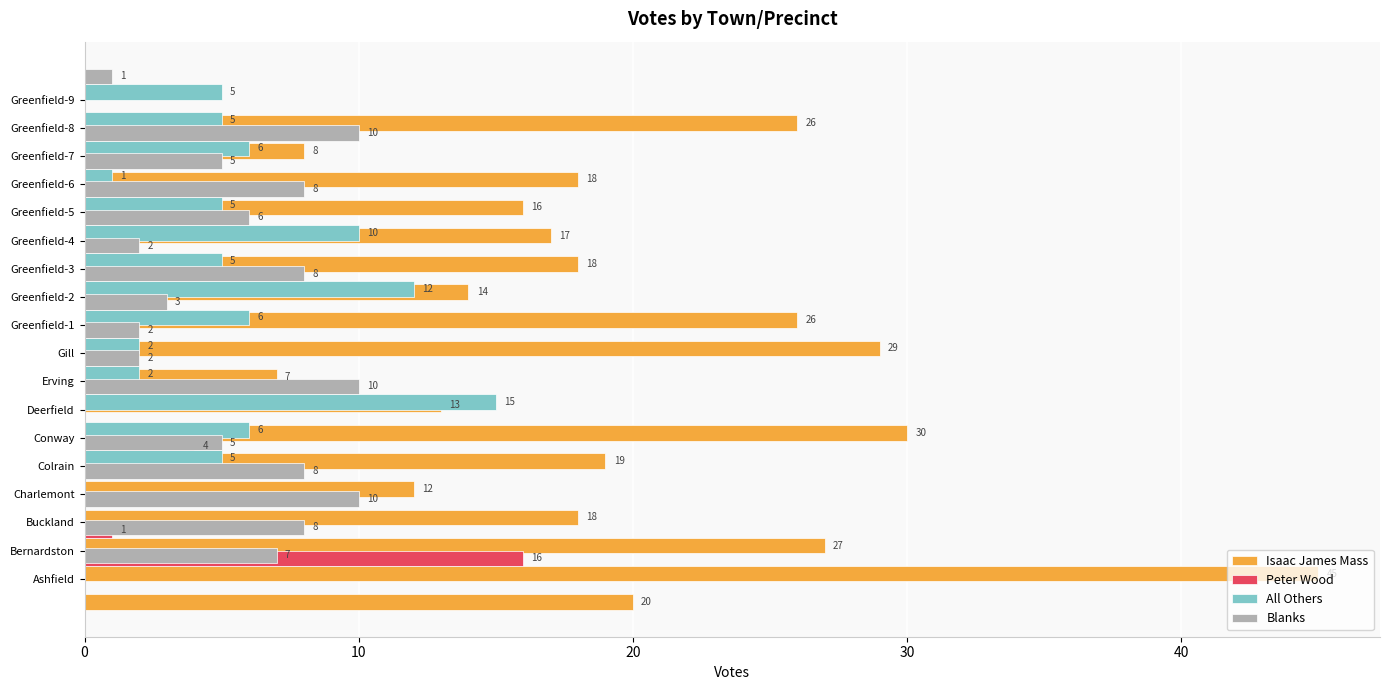

How many values in Blanks are above zero?

16